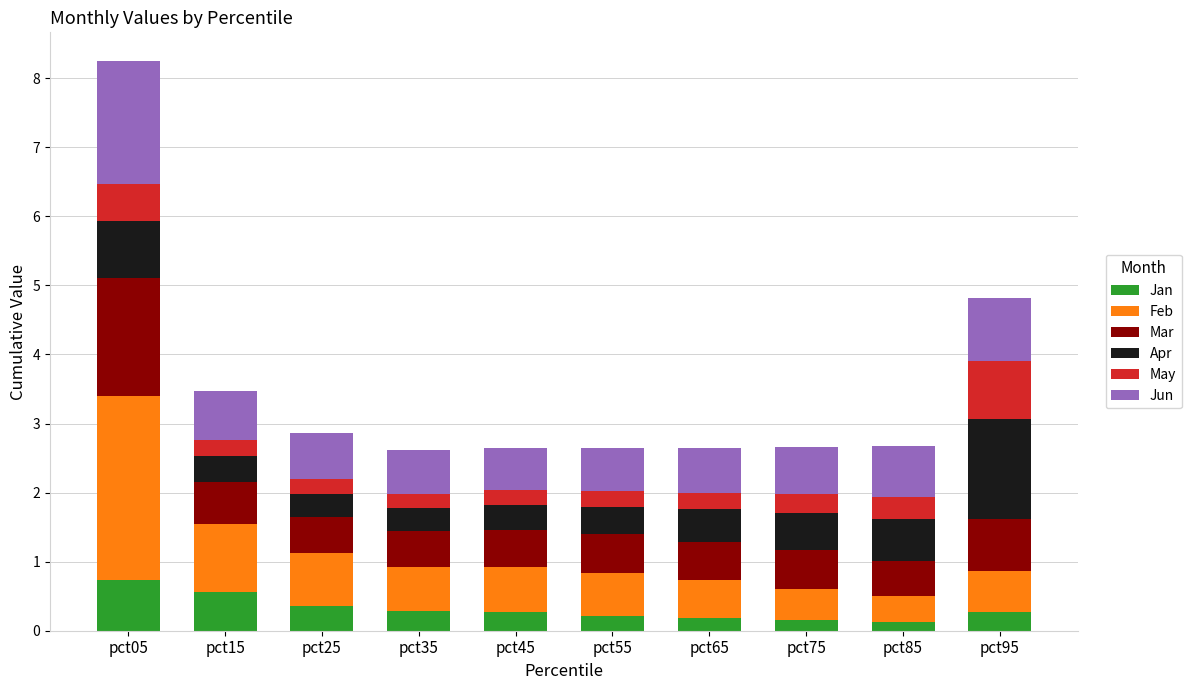

What is the total value across all series at pct65?

2.6